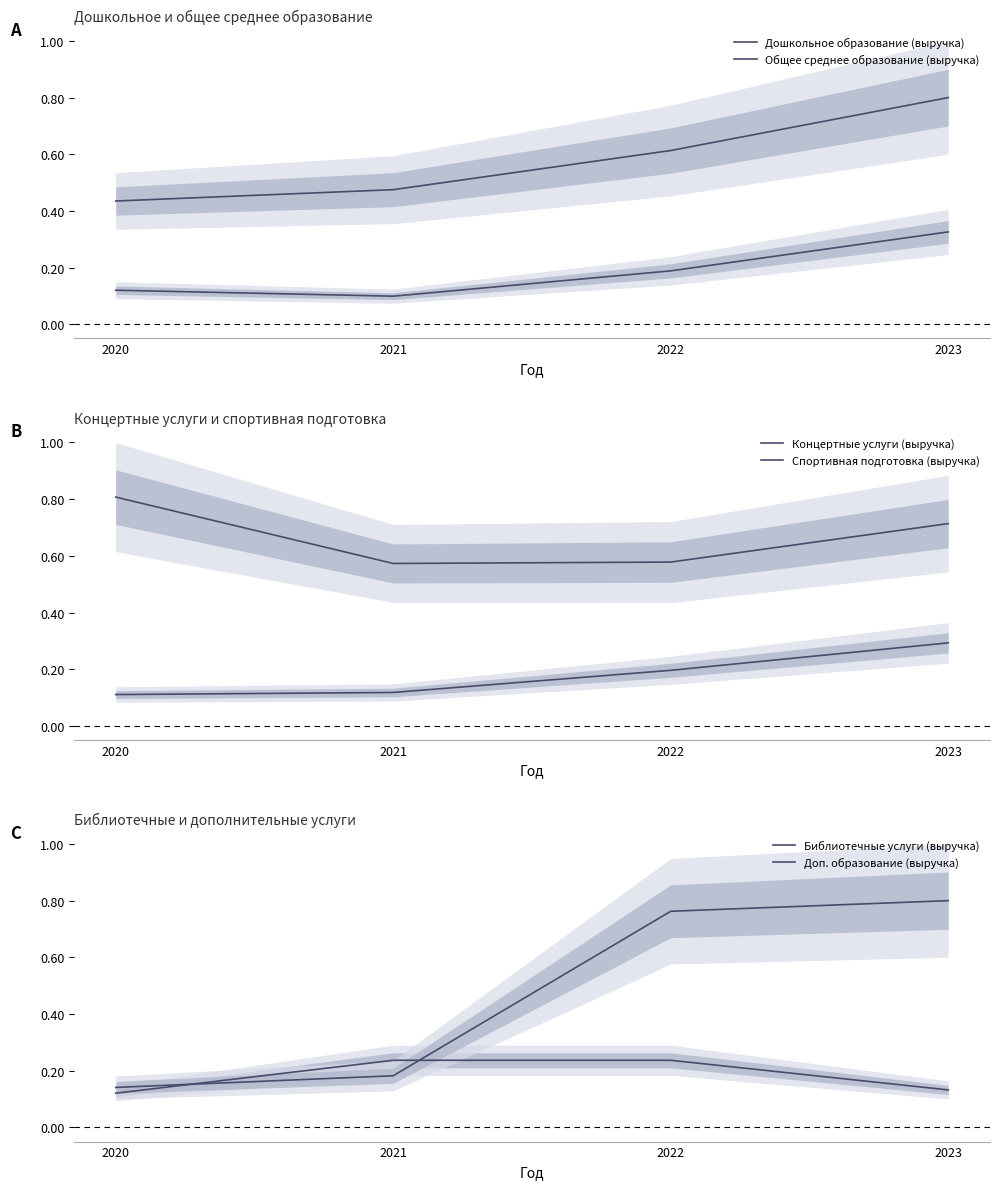

Which series changed the most between 2021 and 2022?

Доп. образование (выручка)